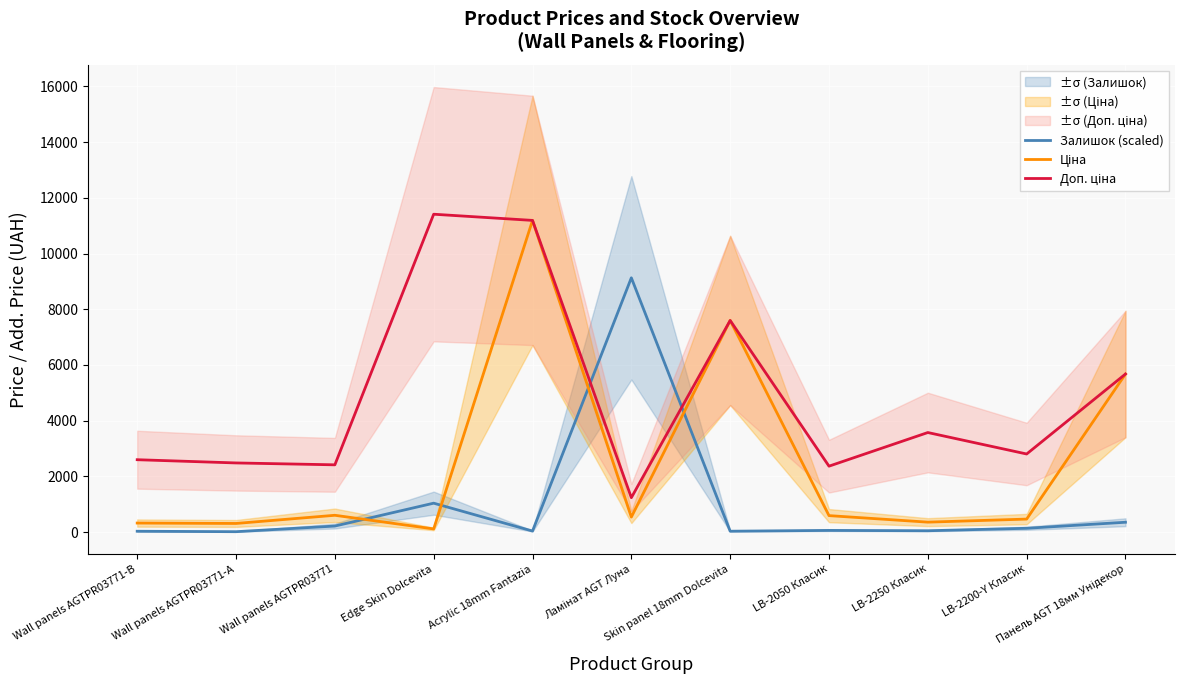

What is the value of the Ціна point at the 8th from the left?

591.6